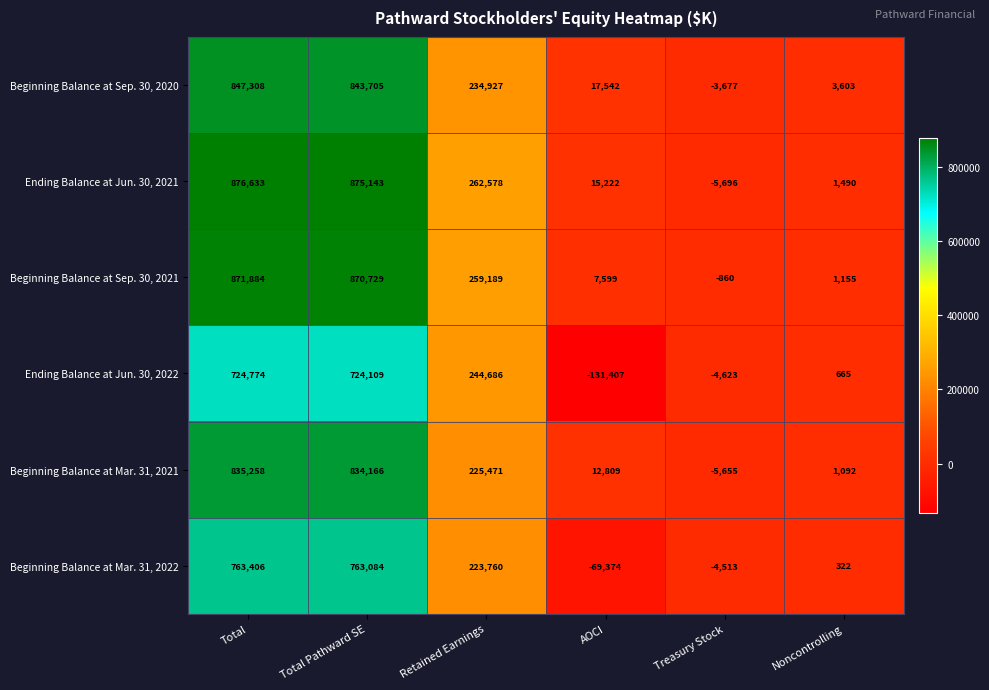

What is the greatest value displayed?

876633